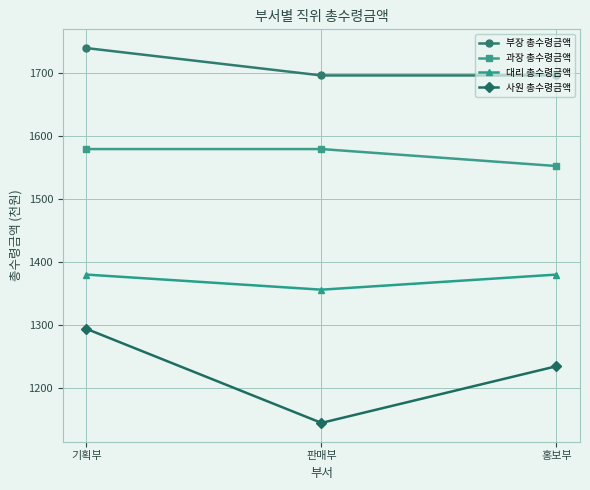

Which label corresponds to the largest value in the chart?

기획부